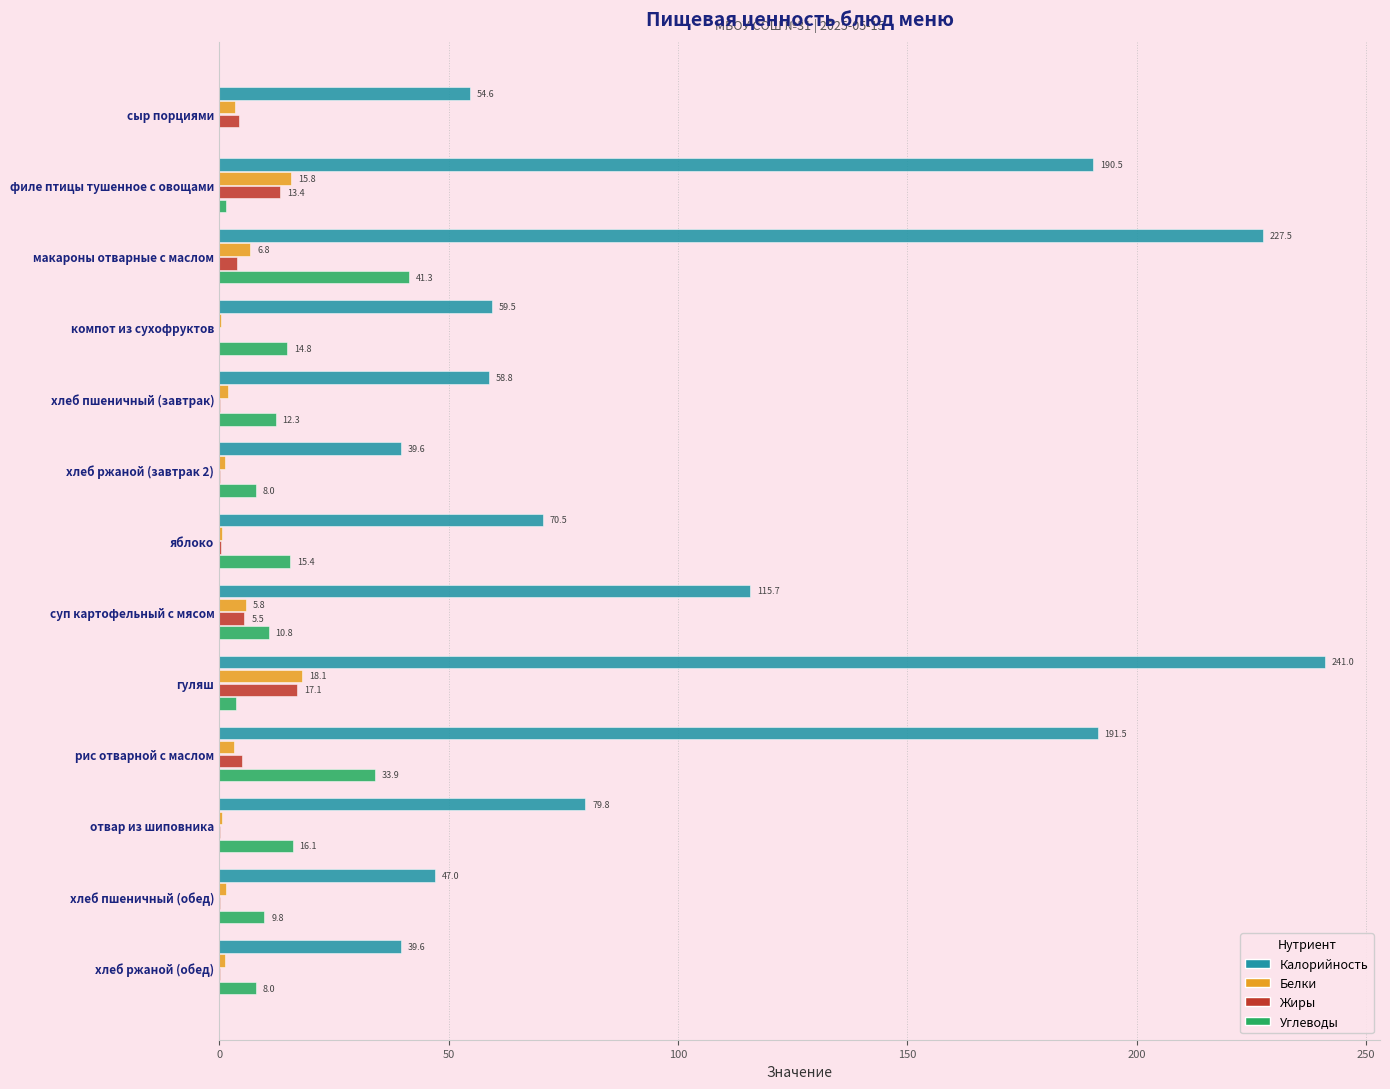

The value of Жиры at рис отварной с маслом is 4.9. True or false?

True